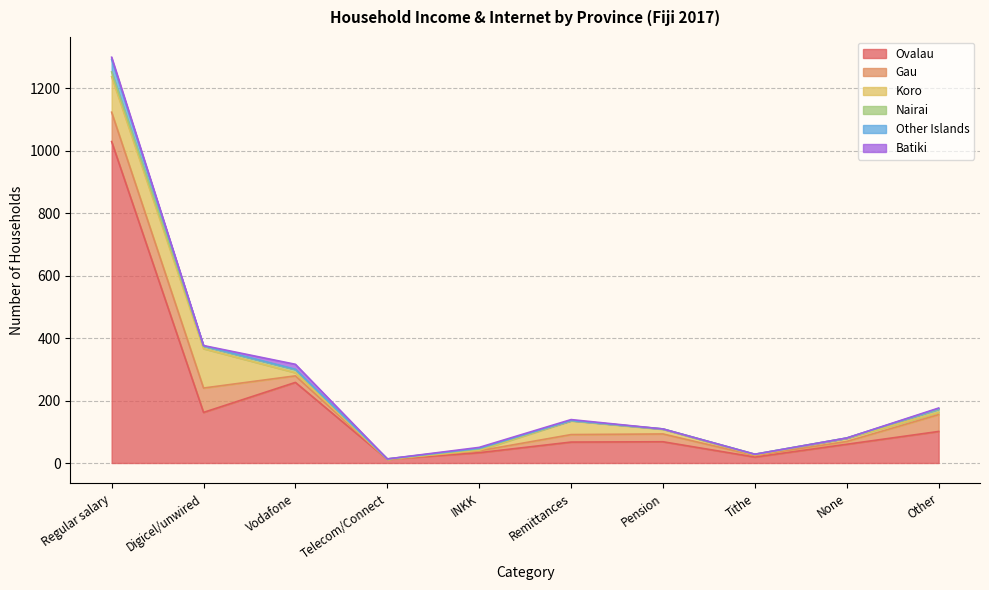

True or false: Nairai and Other Islands intersect in this chart.

True